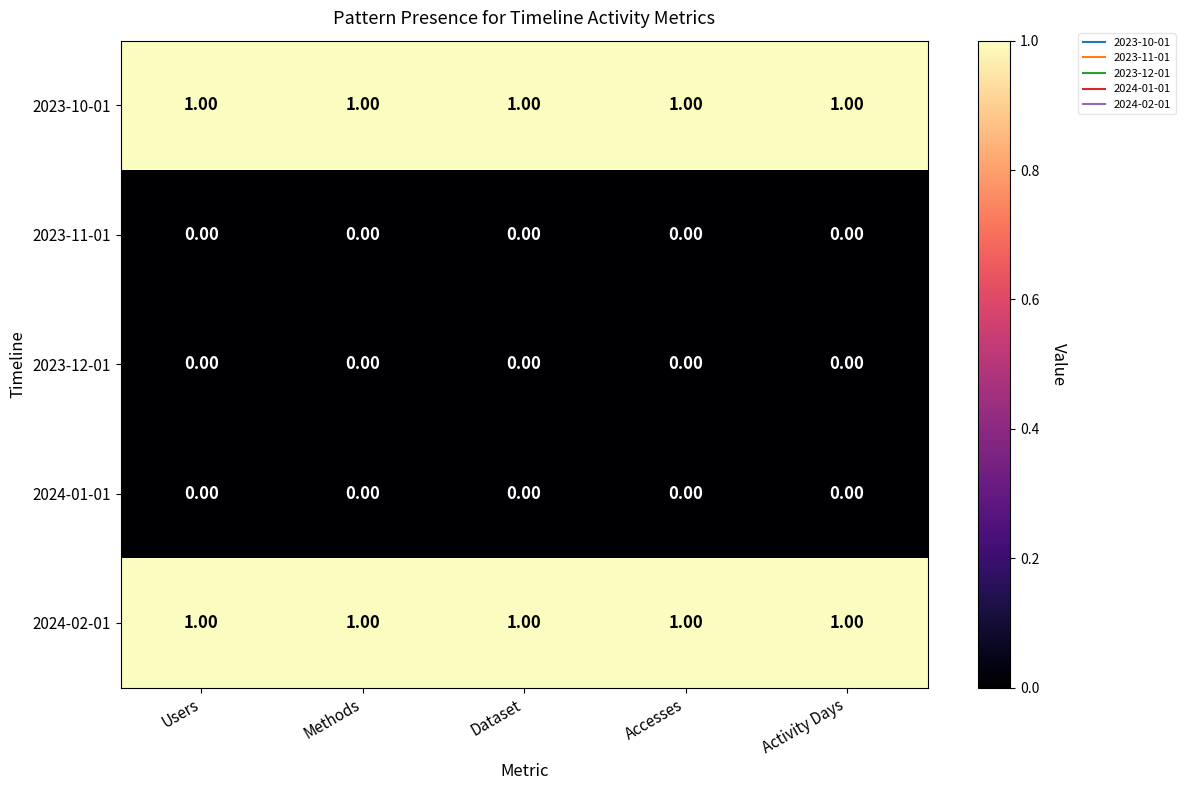

What is the total value across all series at Accesses?

2